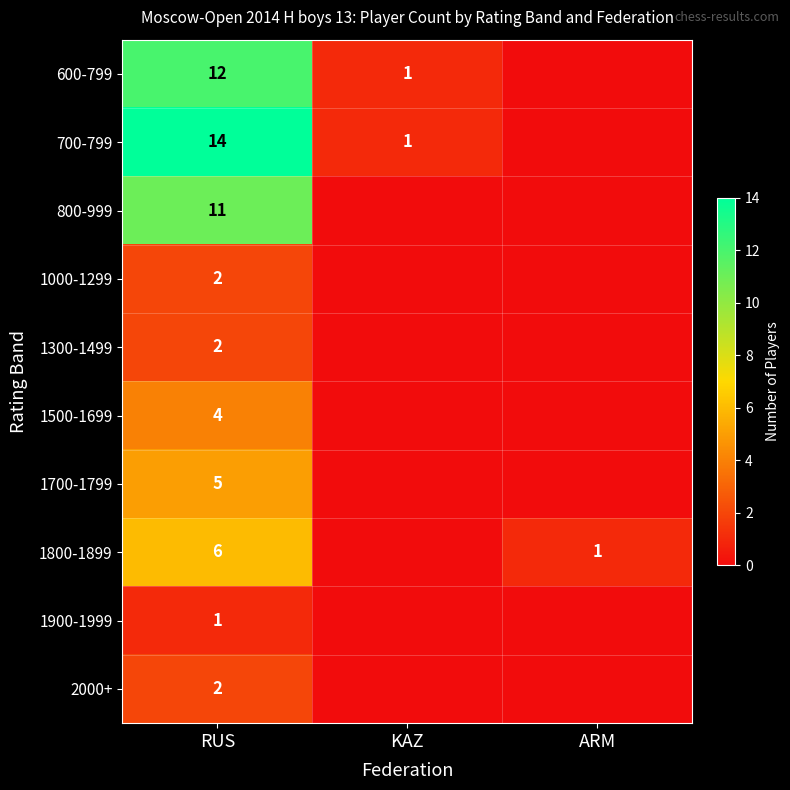

The value of 1000-1299 at RUS is 0. True or false?

False